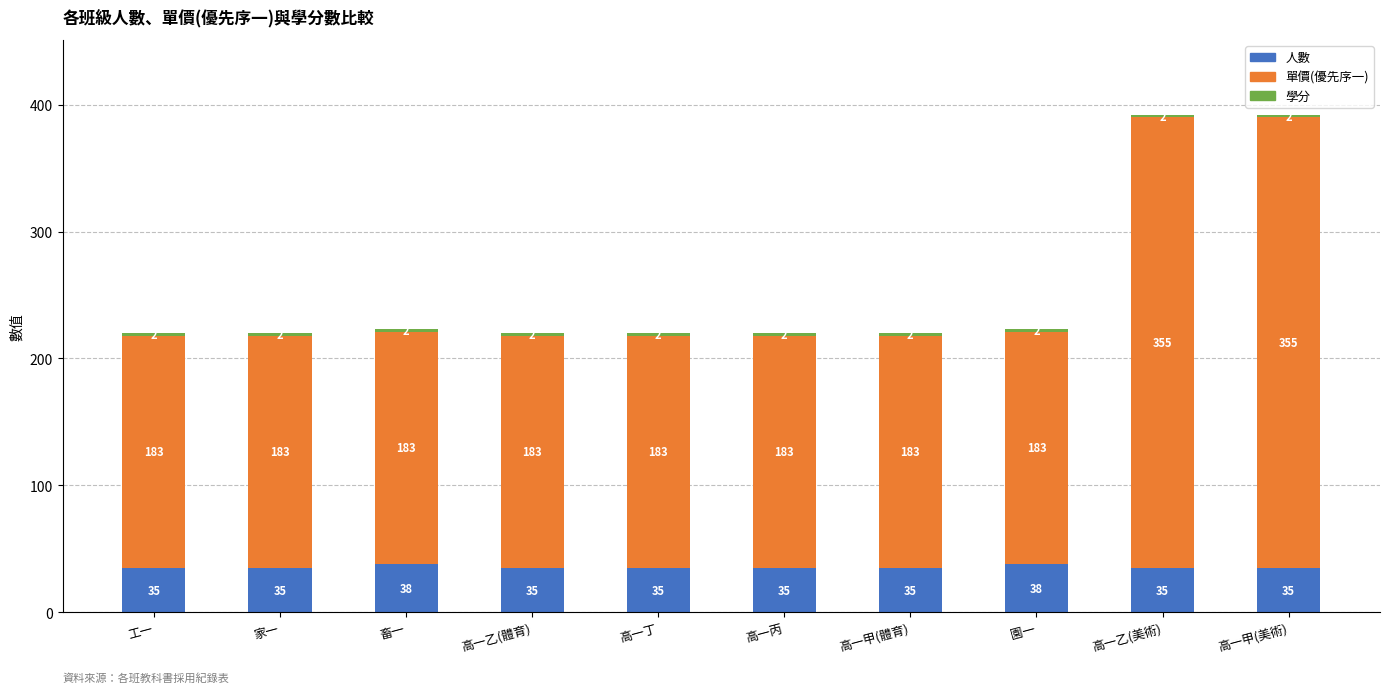

What is the total value across all series at 園一?

223